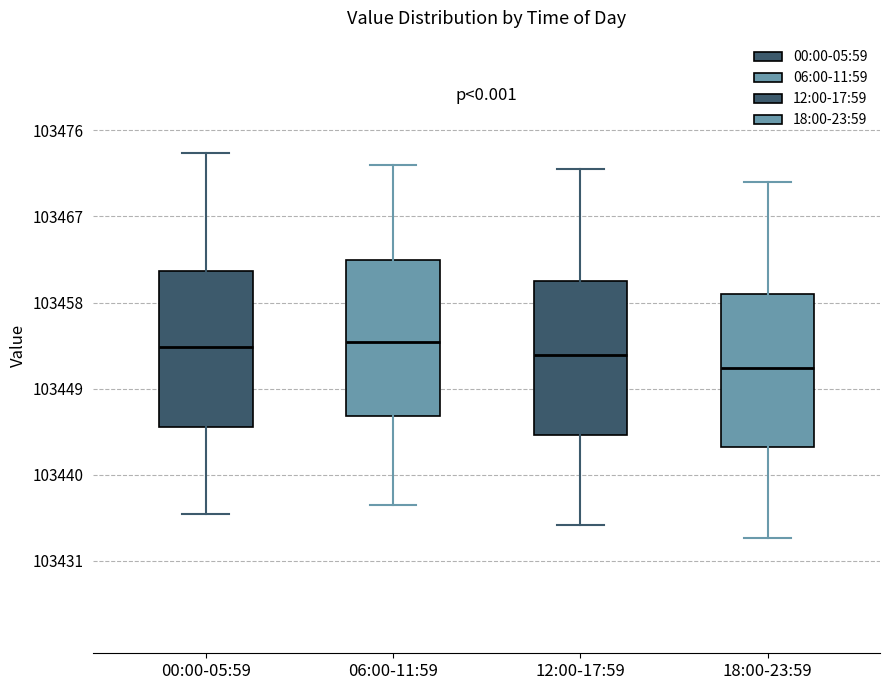

Reading left to right, transcribe this box plot: for each box, give where its median line is, the range the box spans, and where its two whiskers end, as read against the y-axis. The values are not printed on the chart, so give them approximately, as read against the axis.

00:00-05:59: median 103454, box 103445 to 103461, whiskers 103436 to 103473
06:00-11:59: median 103454, box 103446 to 103462, whiskers 103437 to 103472
12:00-17:59: median 103453, box 103444 to 103460, whiskers 103435 to 103472
18:00-23:59: median 103451, box 103443 to 103459, whiskers 103434 to 103471